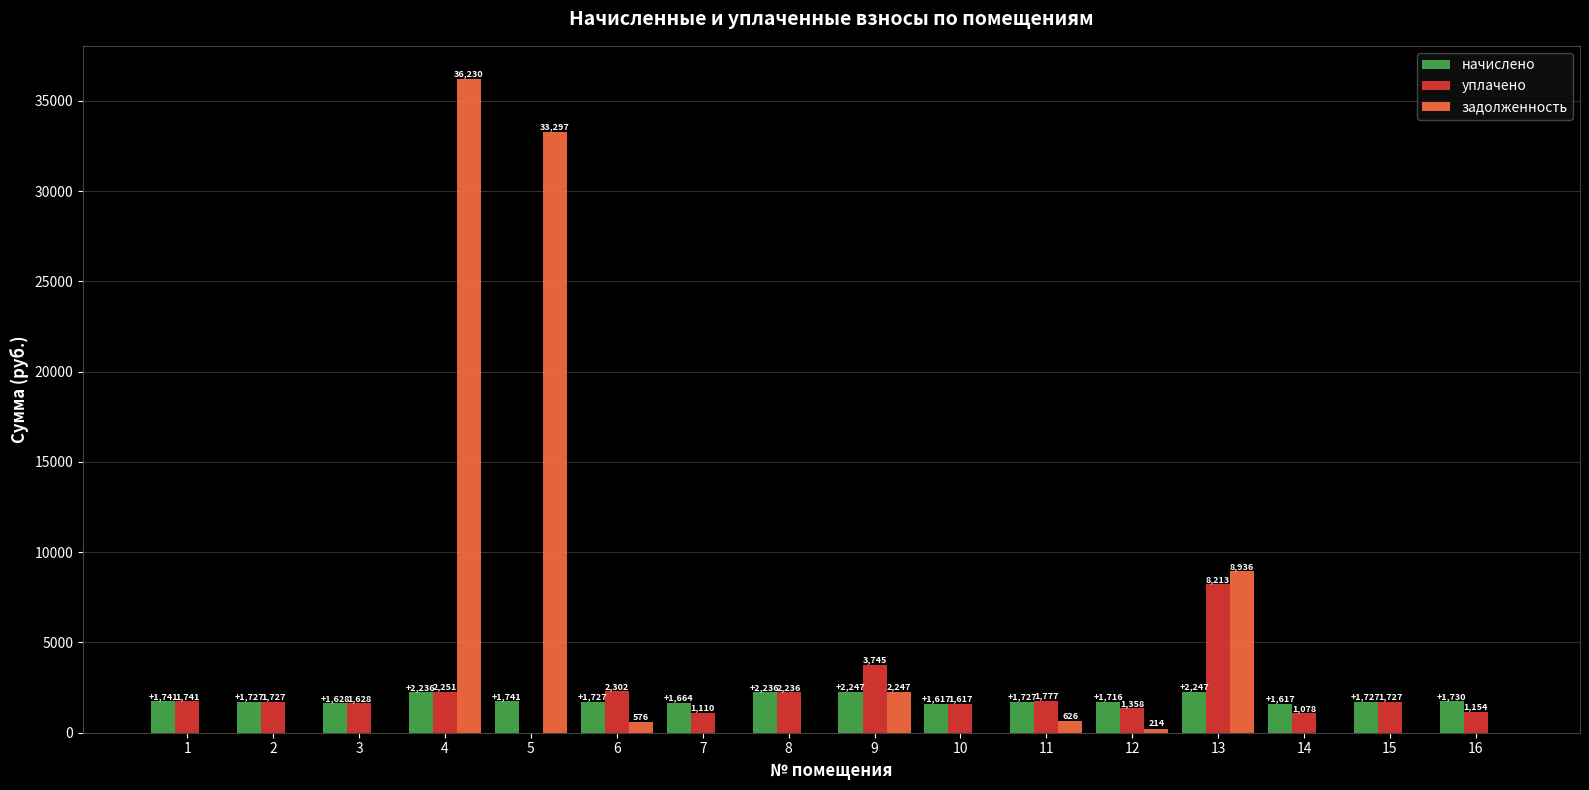

Between 7 and 11, which series saw the biggest shift?

уплачено